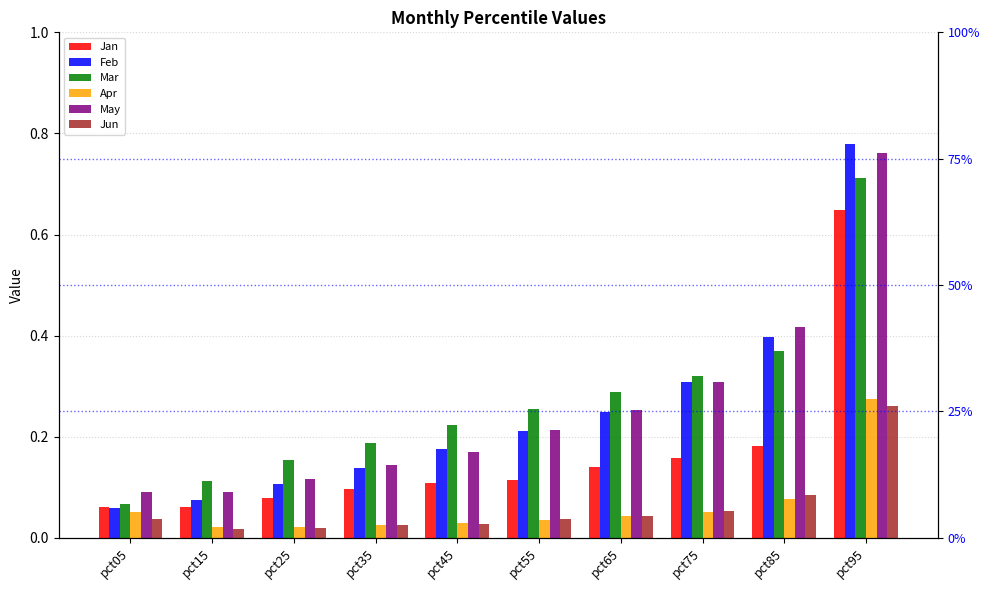

What is the sum of all Mar values?

2.7